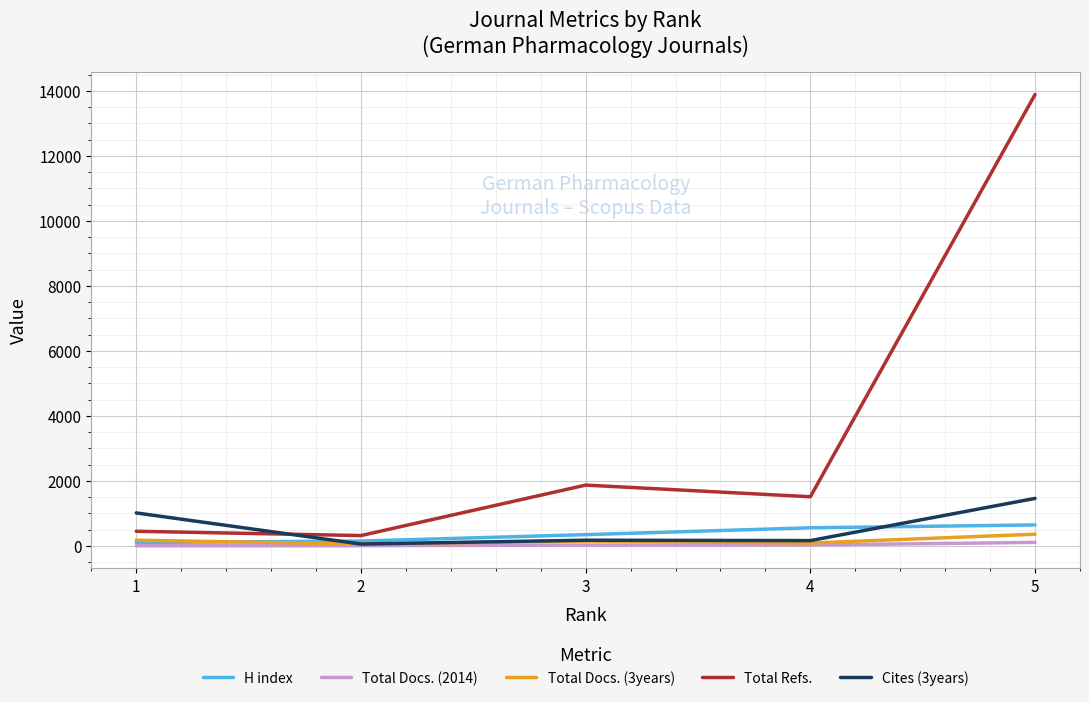

Count the number of categories in the chart.

5